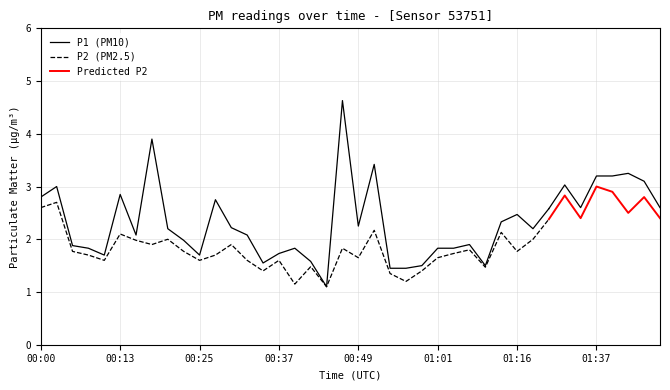

What is the maximum value shown in the chart?

4.6